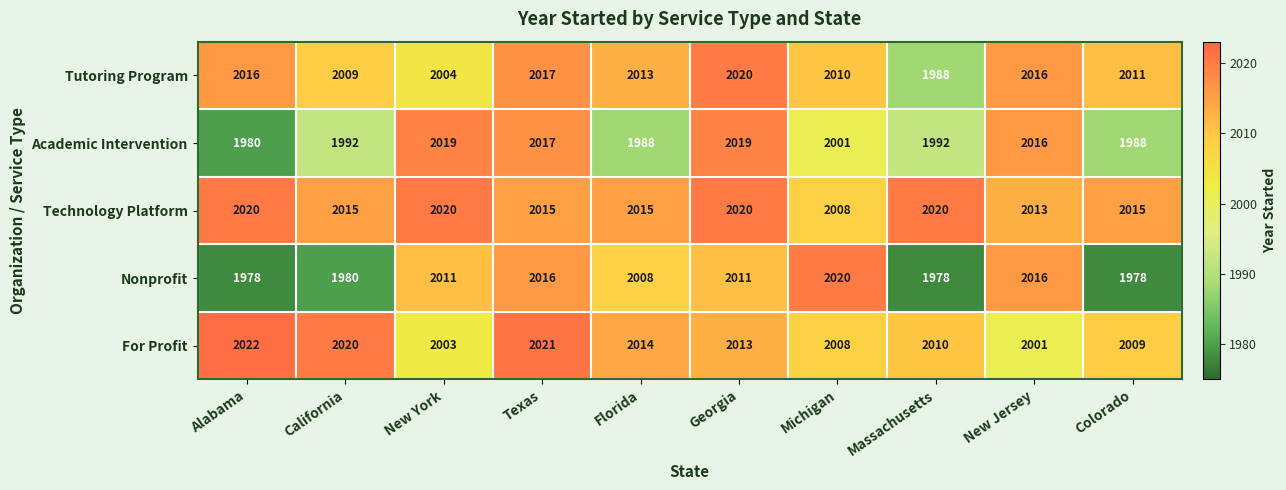

Count the number of data series in this chart.

5